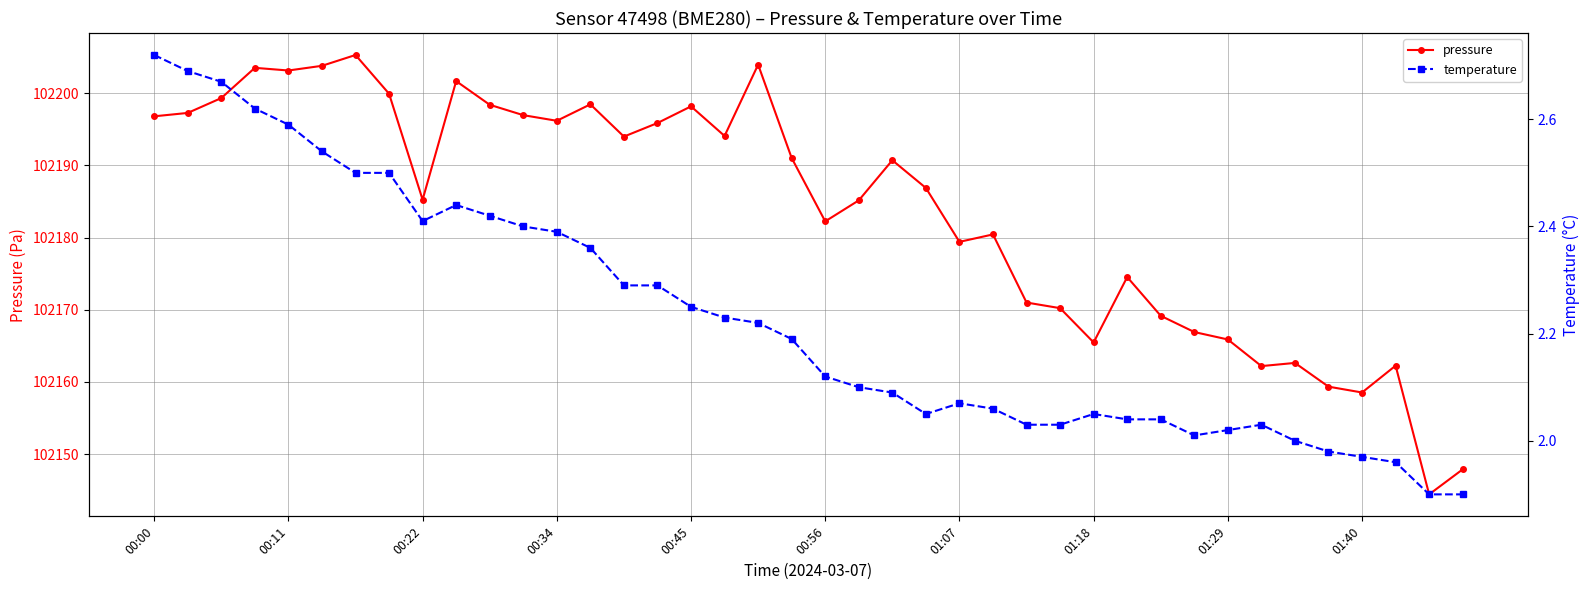

Reading left to right, transcribe all the data shown in this chart.

pressure: 102196.8	102197.3	102199.3	102203.5	102203.2	102203.8	102205.3	102199.9	102185.2	102201.7	102198.4	102197.0	102196.2	102198.5	102194.0	102195.9	102198.2	102194.1	102204.0	102191.0	102182.2	102185.2	102190.7	102186.9	102179.4	102180.4	102171.0	102170.2	102165.5	102174.5	102169.2	102166.9	102165.9	102162.2	102162.6	102159.3	102158.5	102162.2	102144.4	102147.9
temperature: 2.7	2.7	2.7	2.6	2.6	2.5	2.5	2.5	2.4	2.4	2.4	2.4	2.4	2.4	2.3	2.3	2.2	2.2	2.2	2.2	2.1	2.1	2.1	2.0	2.1	2.1	2.0	2.0	2.0	2.0	2.0	2.0	2.0	2.0	2.0	2.0	2.0	2.0	1.9	1.9